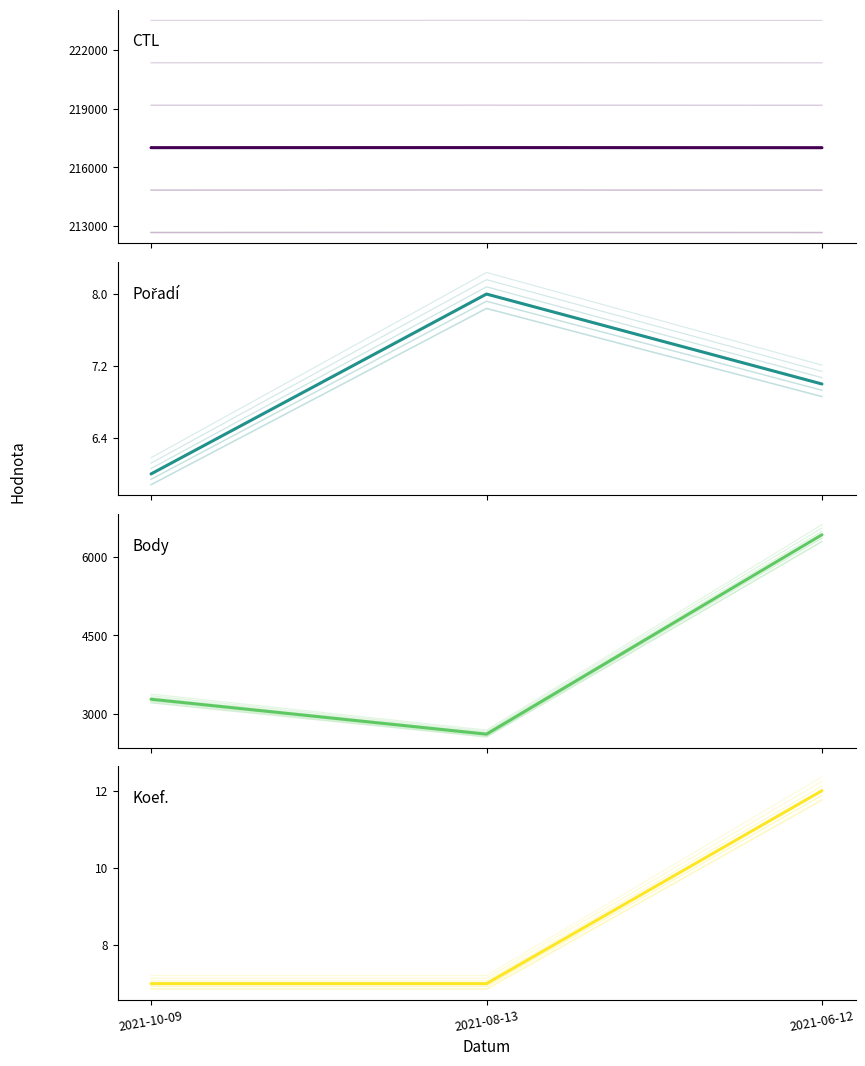

What is the value of the Pořadí point at the 2nd from the left?

8